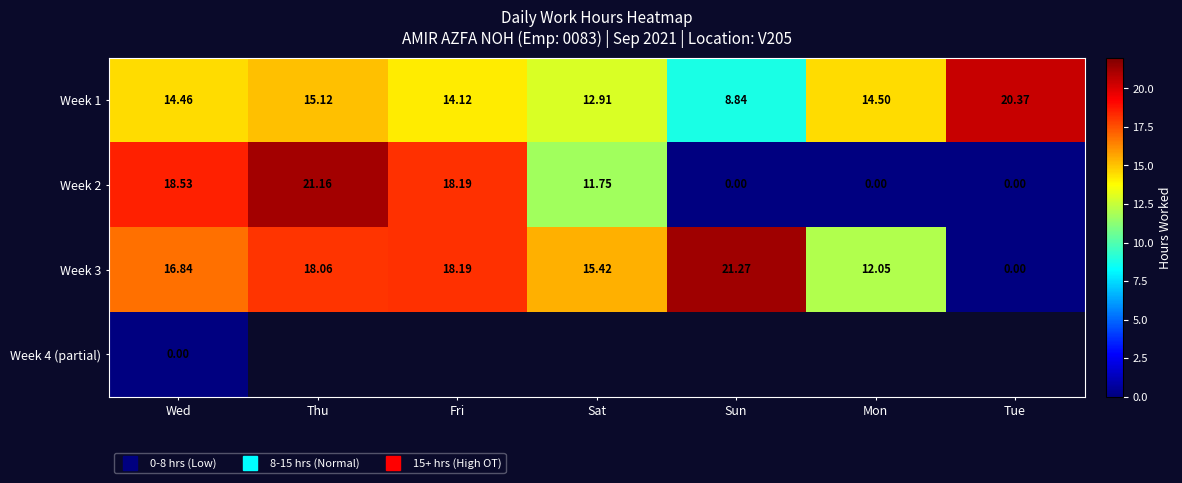

What is the spread (max minus min) of values at Tue?

20.4